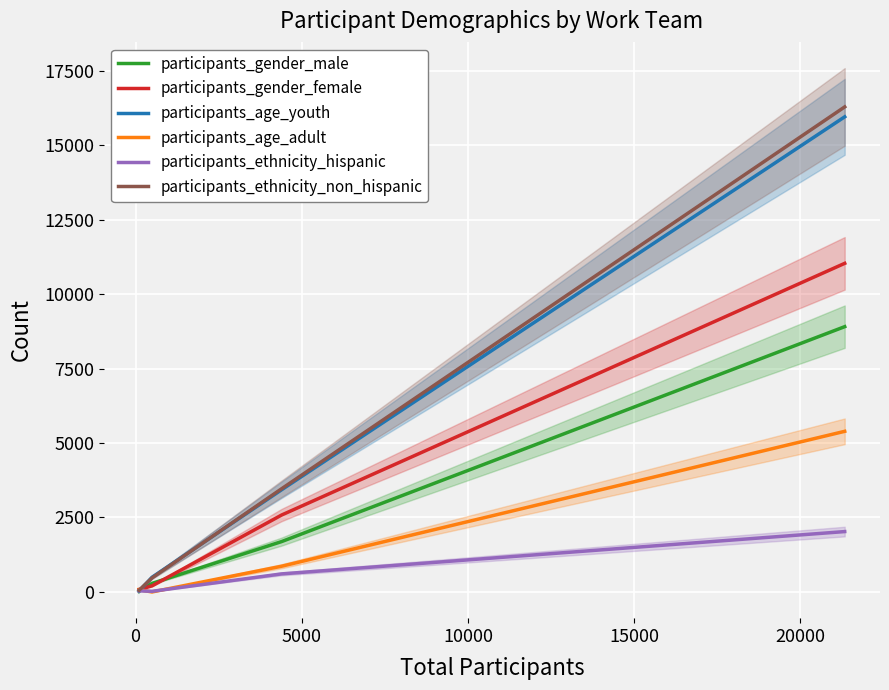

At which label is participants_ethnicity_hispanic closest to 1024?

5000